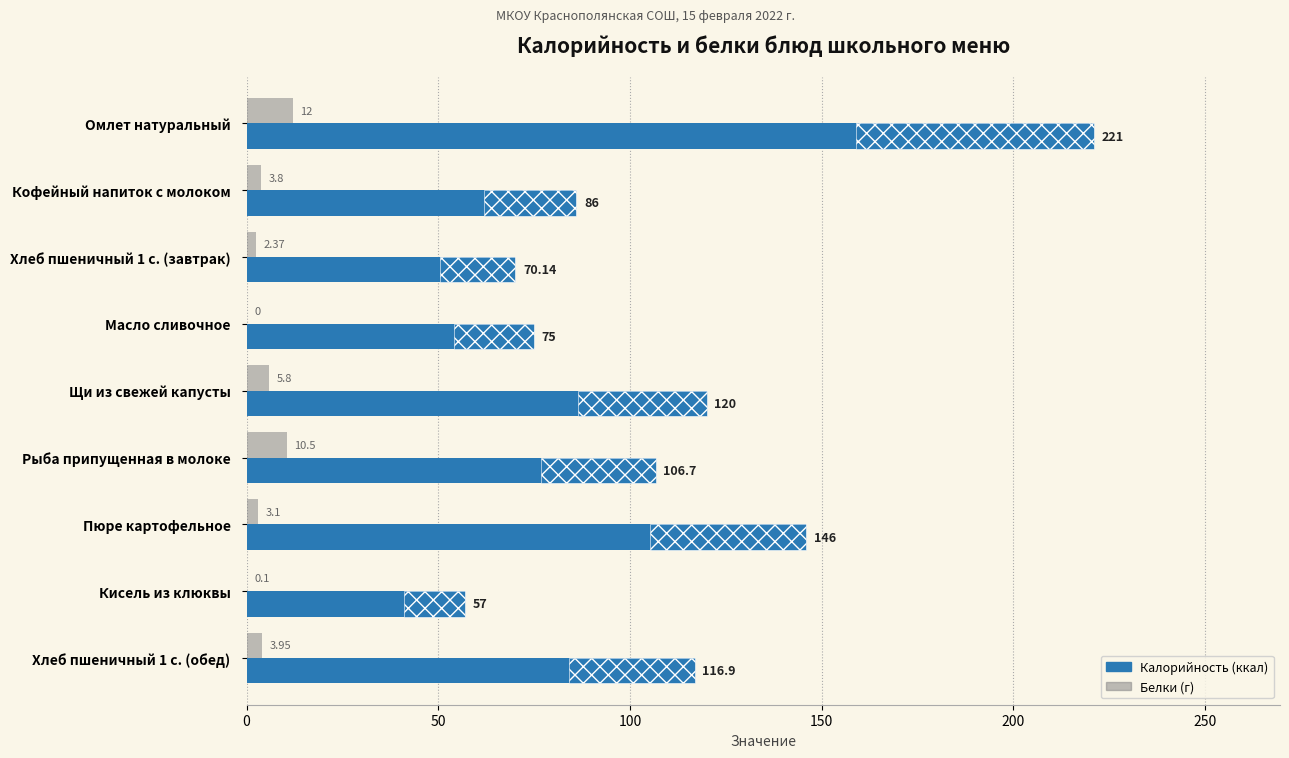

What is the average value of the Белки series?

4.6